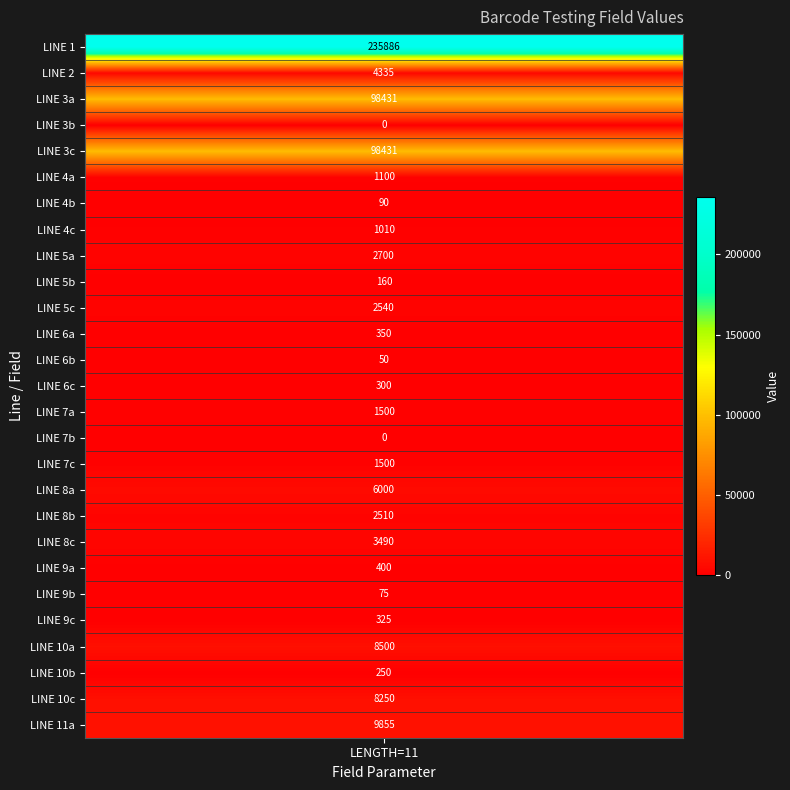

What is the maximum value shown in the chart?

235886